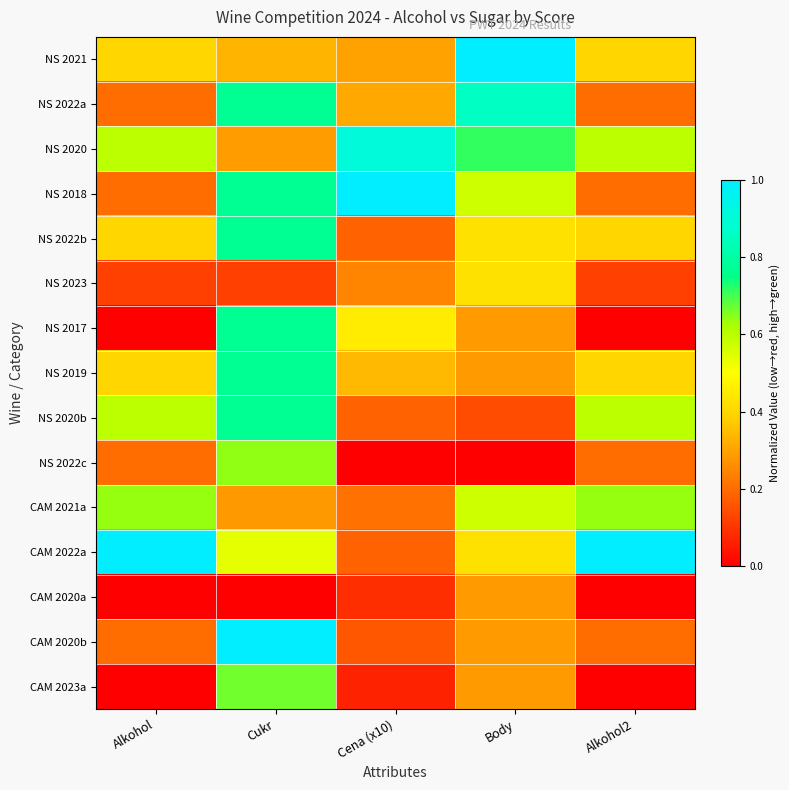

How many data points does each series have?

5